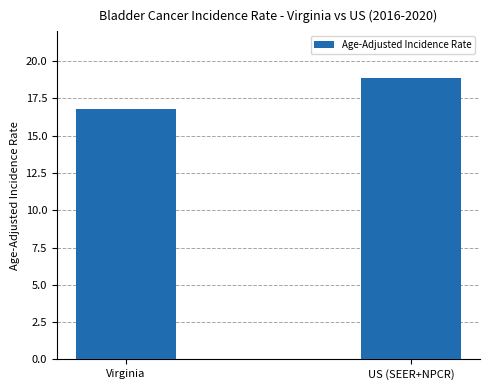

What is the label of the 2nd bar from the right?

Virginia